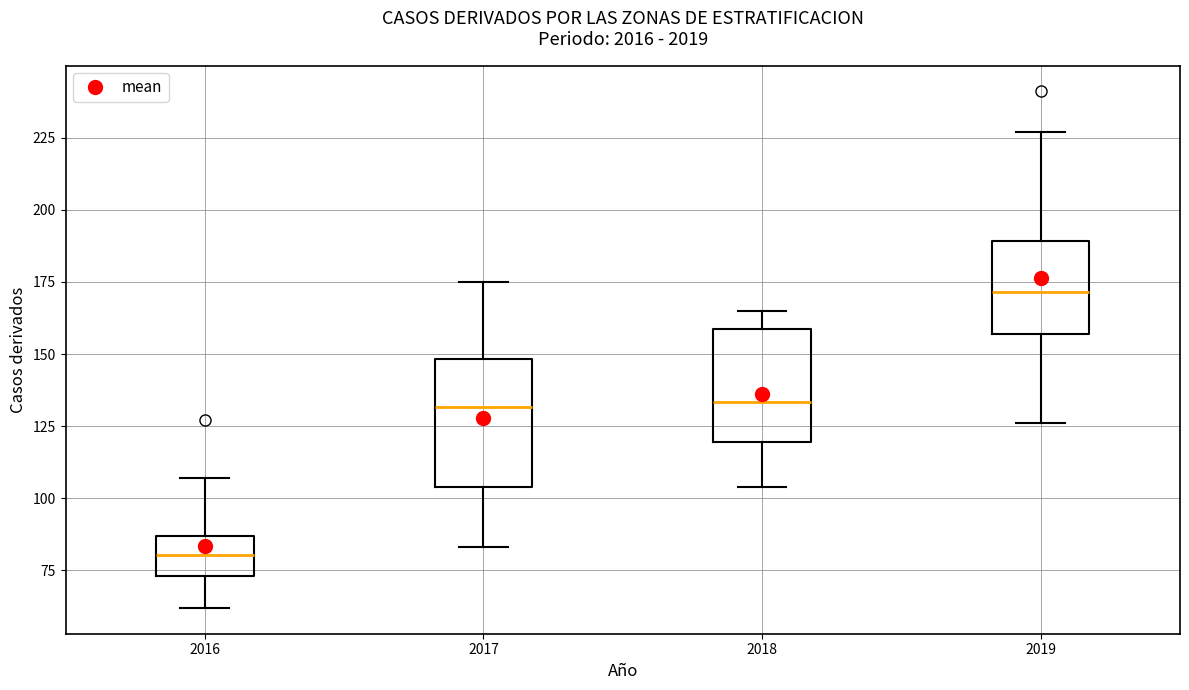

Comparing the boxes themselves (not the whiskers), which one is the tallest?

2017